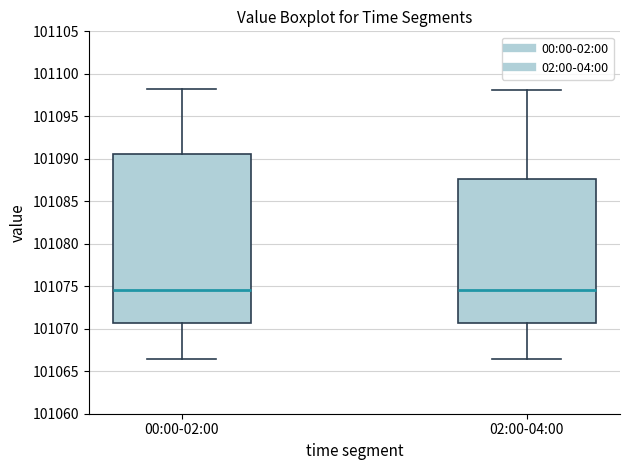

Reading left to right, read every box against the y-axis: the position of its median line, the range the box covers, and the ends of its whiskers. The values are not printed on the chart, so give them approximately, as read against the axis.

00:00-02:00: median 101074.5, box 101070.5 to 101090.5, whiskers 101066.5 to 101098.0
02:00-04:00: median 101074.5, box 101070.5 to 101087.5, whiskers 101066.5 to 101098.0